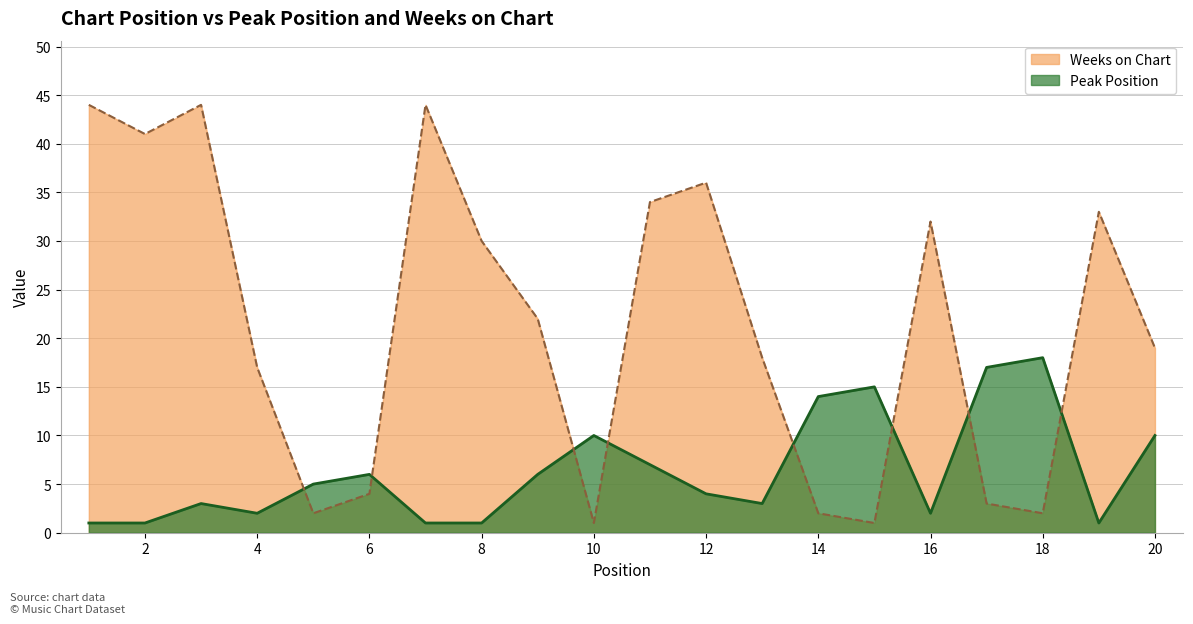

The value of Peak Position at 4 is 3. True or false?

False